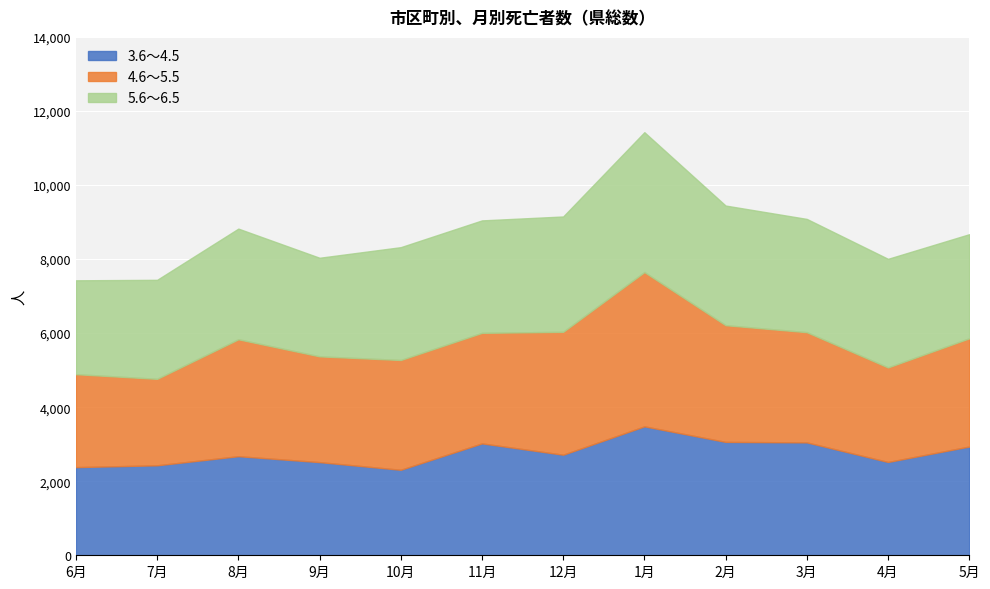

Which series has the widest spread of values?

4.6～5.5